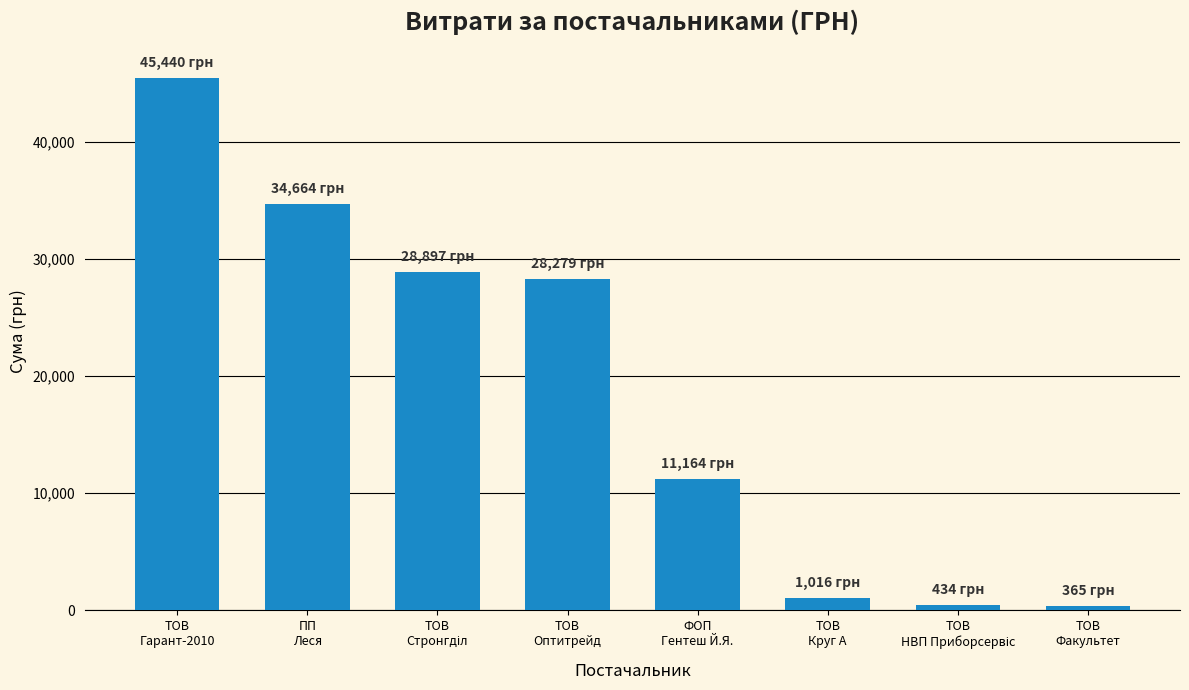

What is the difference between the second highest and second lowest values?

34230.6